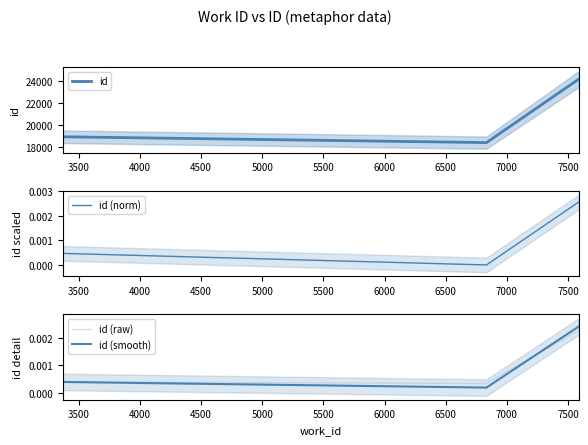

What is the highest value of the id series?

24170